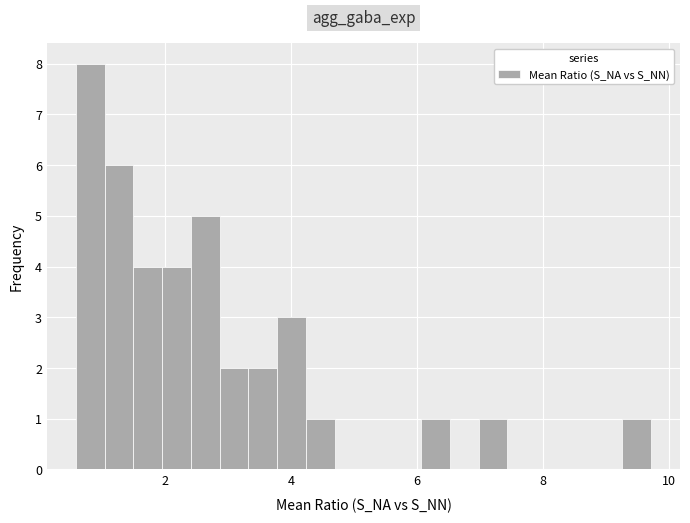

Read against the x-axis, roughly where is the centre of the tallest bar?

0.8